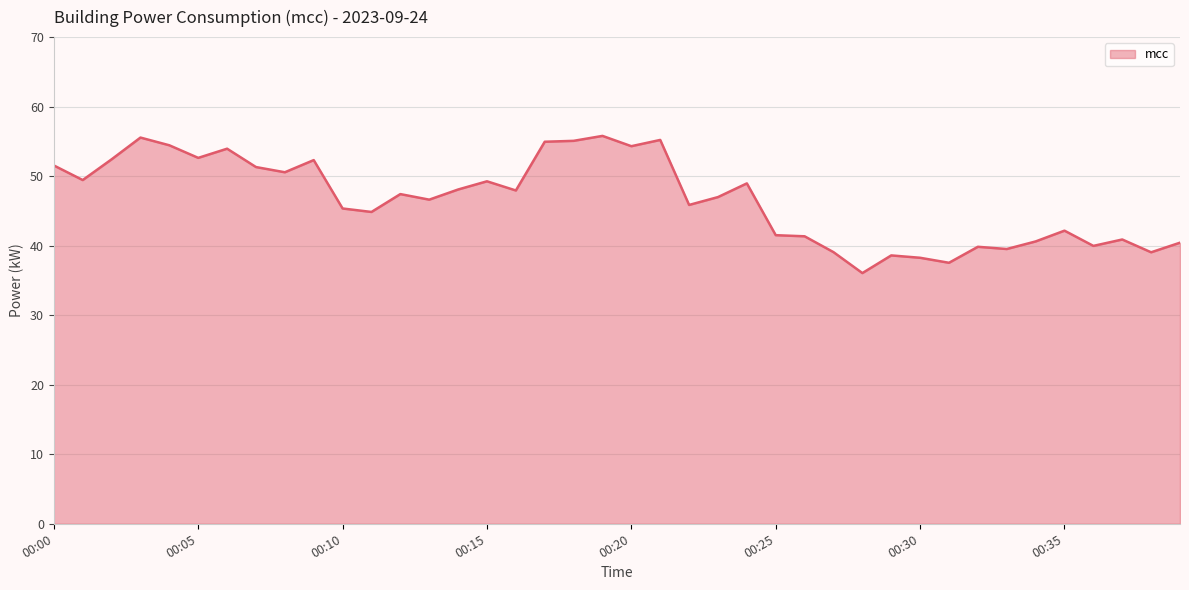

What is the maximum value shown in the chart?

55.8